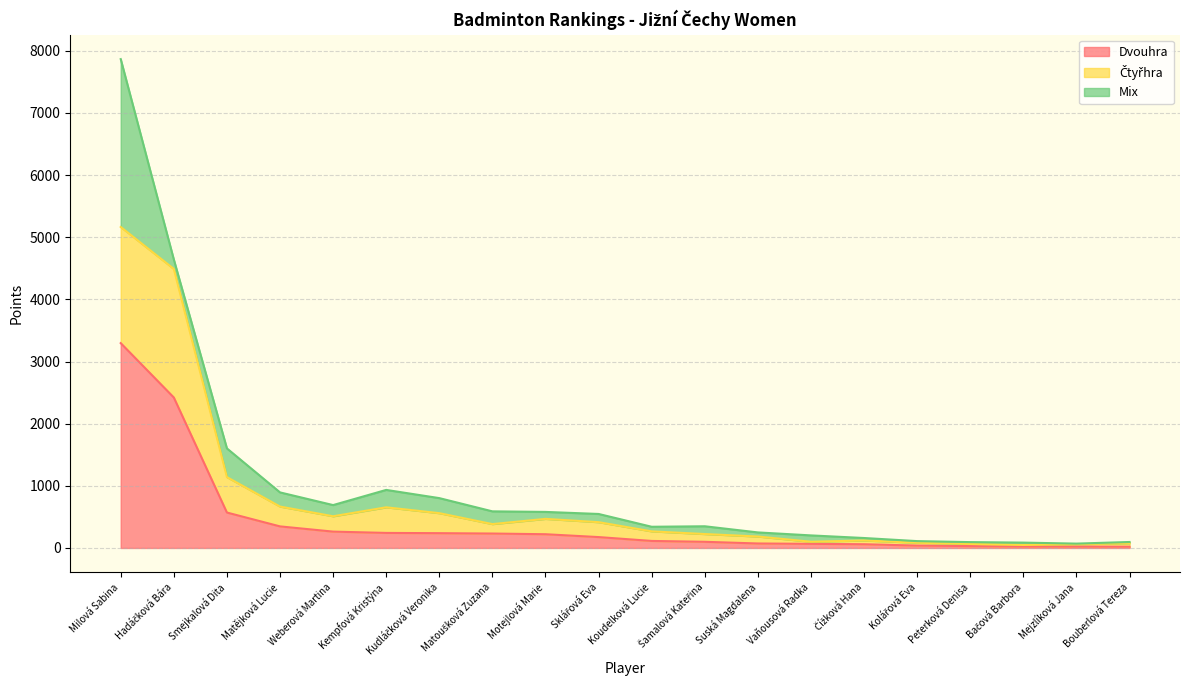

What is the difference between the second highest and second lowest values in the Dvouhra series?

2399